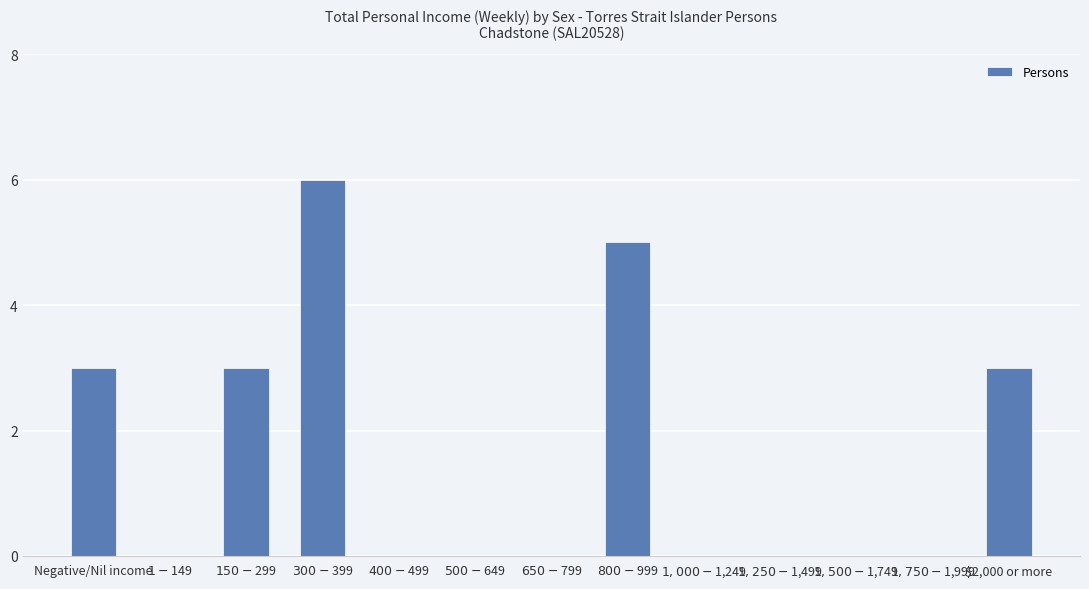

How many distinct data groups are displayed?

1